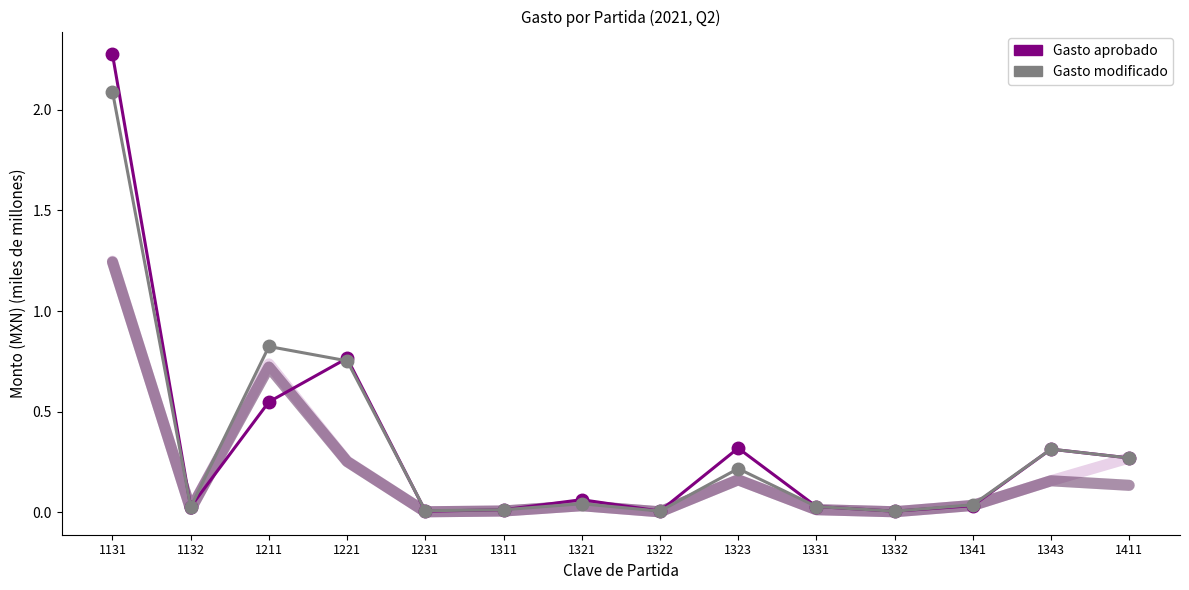

What are all the series names shown in the legend?

Gasto aprobado, Gasto modificado